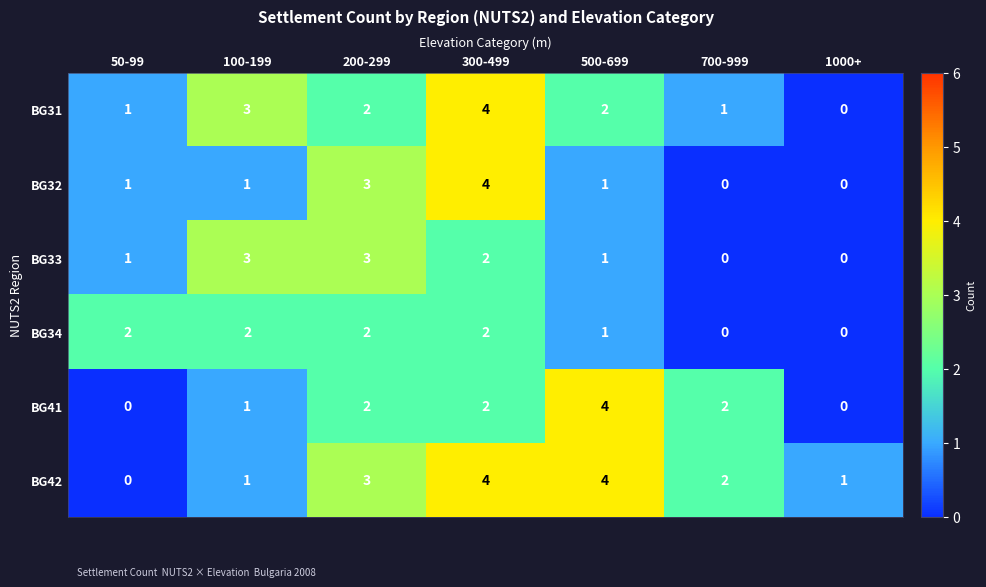

At which label does BG31 reach its peak?

300-499